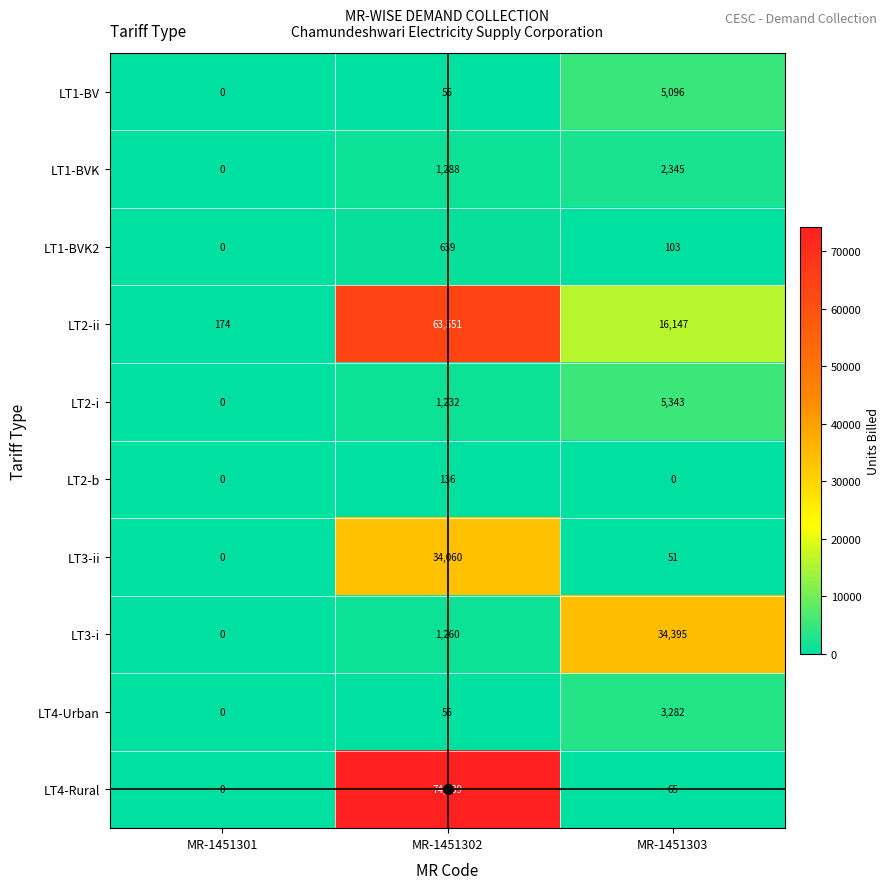

True or false: LT4-Urban has a value of 100 at MR-1451302.

False